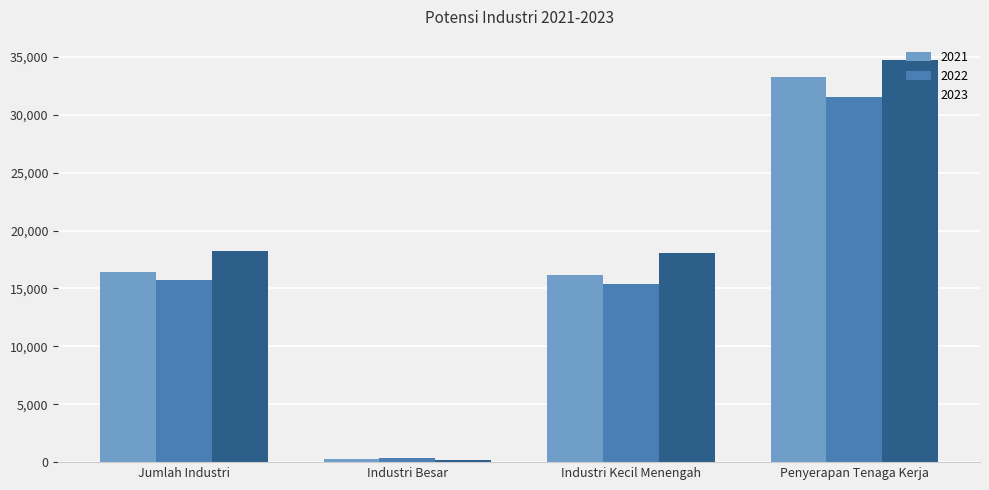

Which series has the largest range (max minus min)?

2023